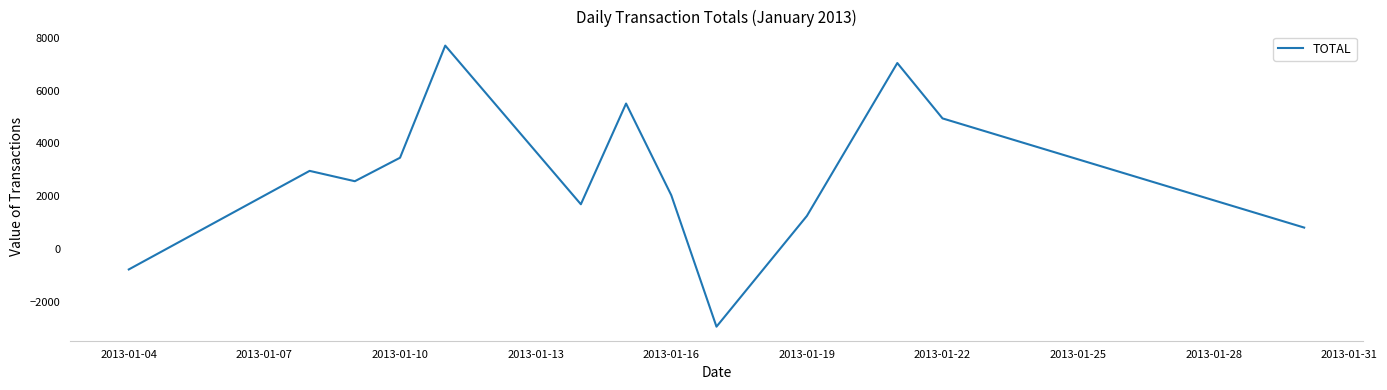

What is the difference between the maximum and minimum values?

10630.6